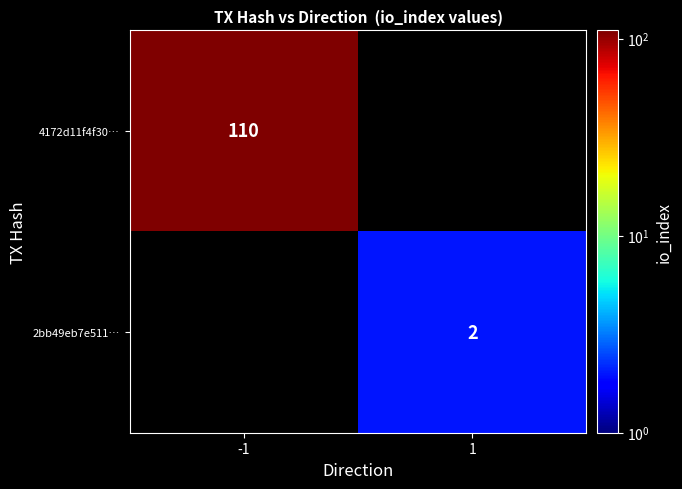

The value of 2bb49eb7e511… at 1 is 1. True or false?

False